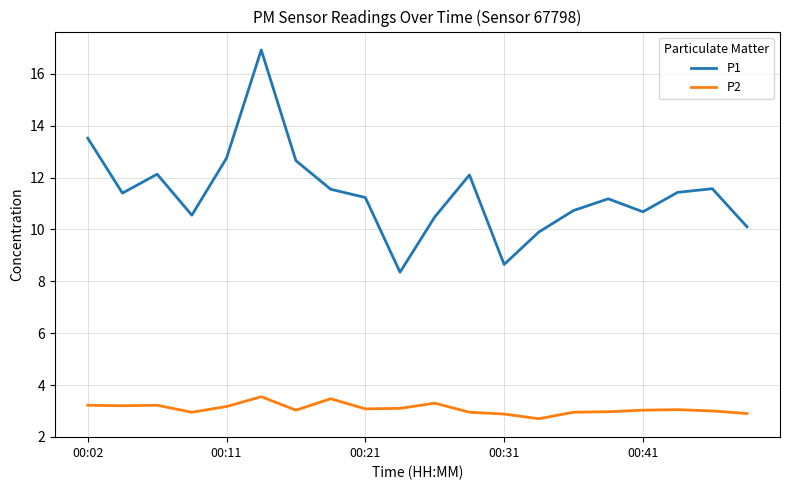

What is the smallest value displayed?

2.7